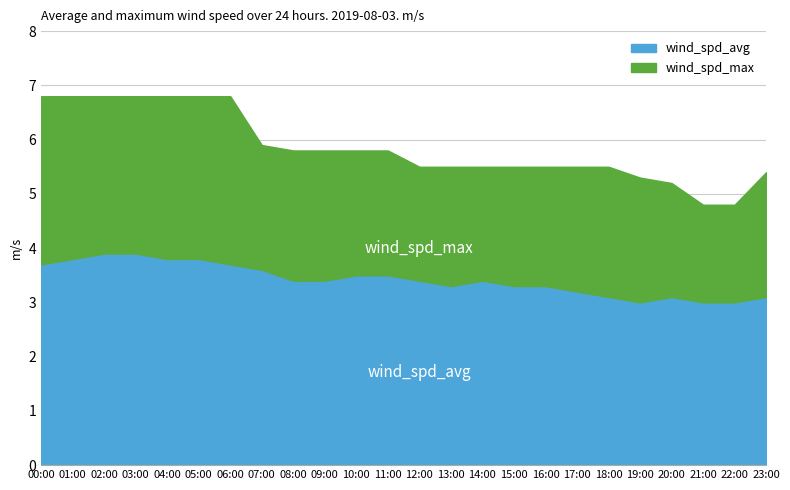

What is the spread (max minus min) of values at 18:00?

2.4